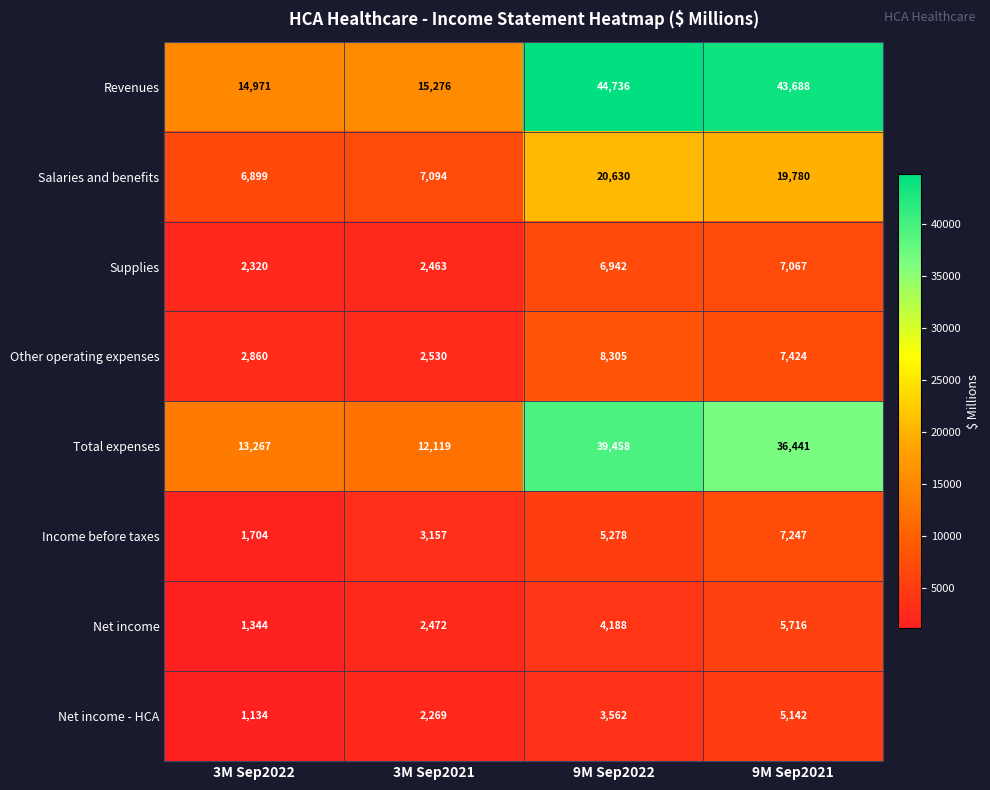

Which label corresponds to the largest value in the chart?

9M Sep2022